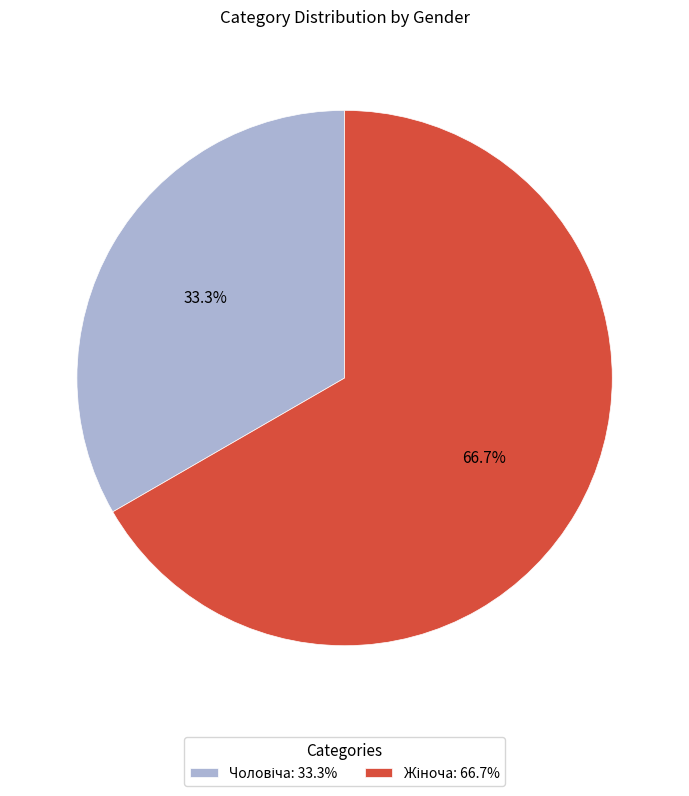

Is there a majority slice in this chart?

Yes